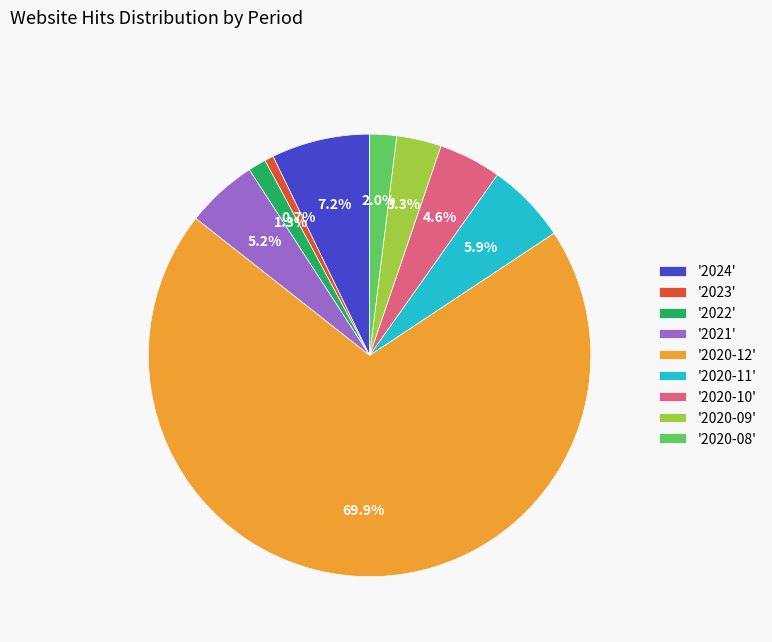

What is the total percentage of '2020-10' and '2024'?

11.8%